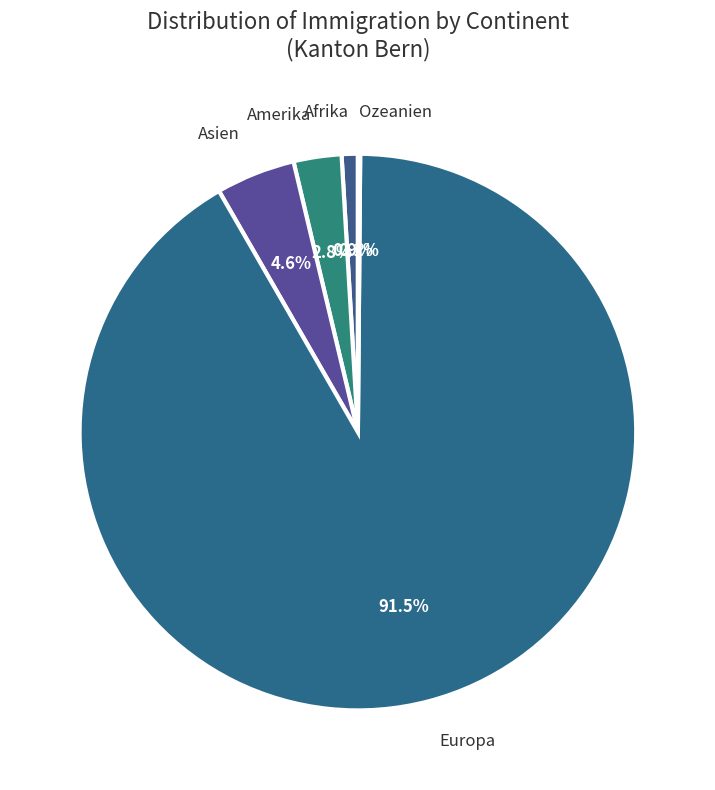

Rank the categories by value from lowest to highest.

Ozeanien, Afrika, Amerika, Asien, Europa